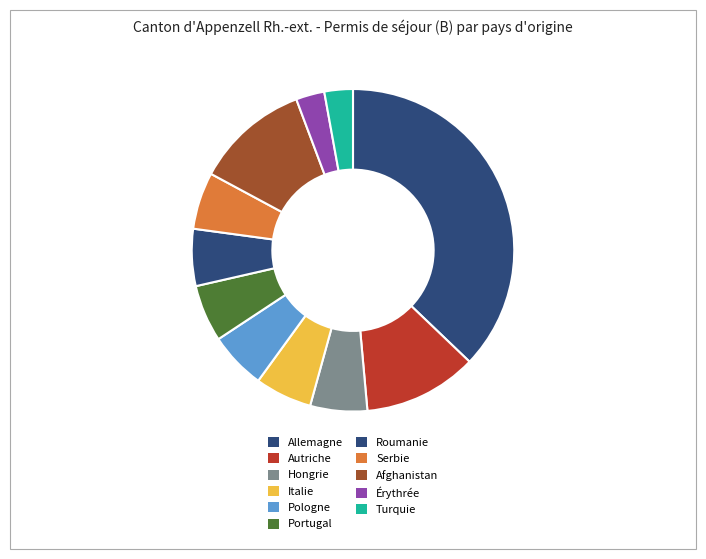

Rank the categories by value from lowest to highest.

Érythrée, Turquie, Hongrie, Italie, Pologne, Portugal, Roumanie, Serbie, Autriche, Afghanistan, Allemagne